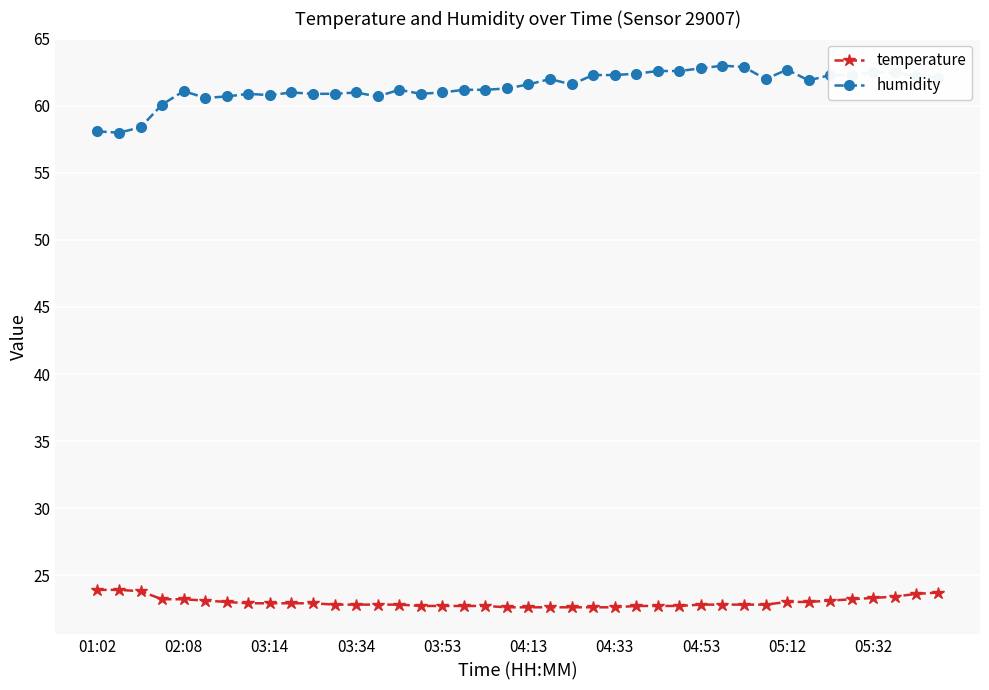

What is the lowest value of the humidity series?

58.0